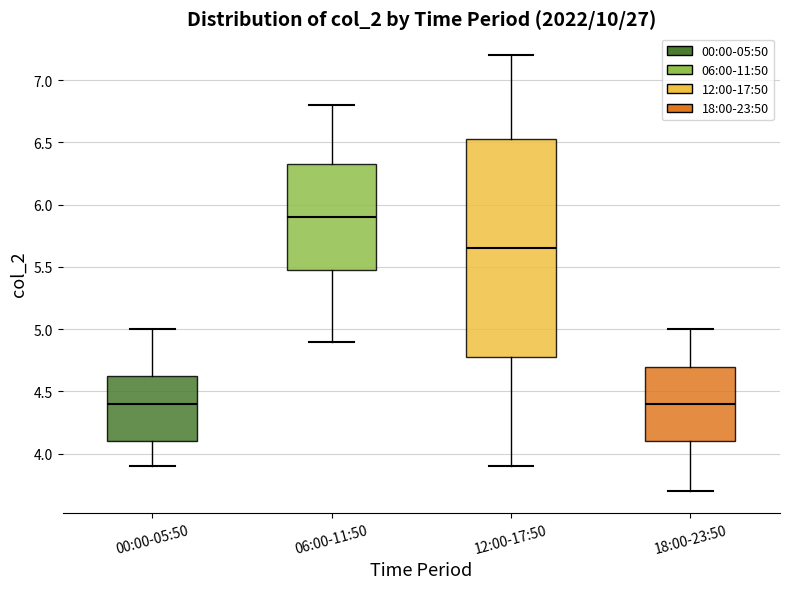

Reading left to right, read every box against the y-axis: the position of its median line, the range the box covers, and the ends of its whiskers. The values are not printed on the chart, so give them approximately, as read against the axis.

00:00-05:50: median 4.40, box 4.10 to 4.65, whiskers 3.90 to 5.00
06:00-11:50: median 5.90, box 5.50 to 6.35, whiskers 4.90 to 6.80
12:00-17:50: median 5.65, box 4.80 to 6.55, whiskers 3.90 to 7.20
18:00-23:50: median 4.40, box 4.10 to 4.70, whiskers 3.70 to 5.00